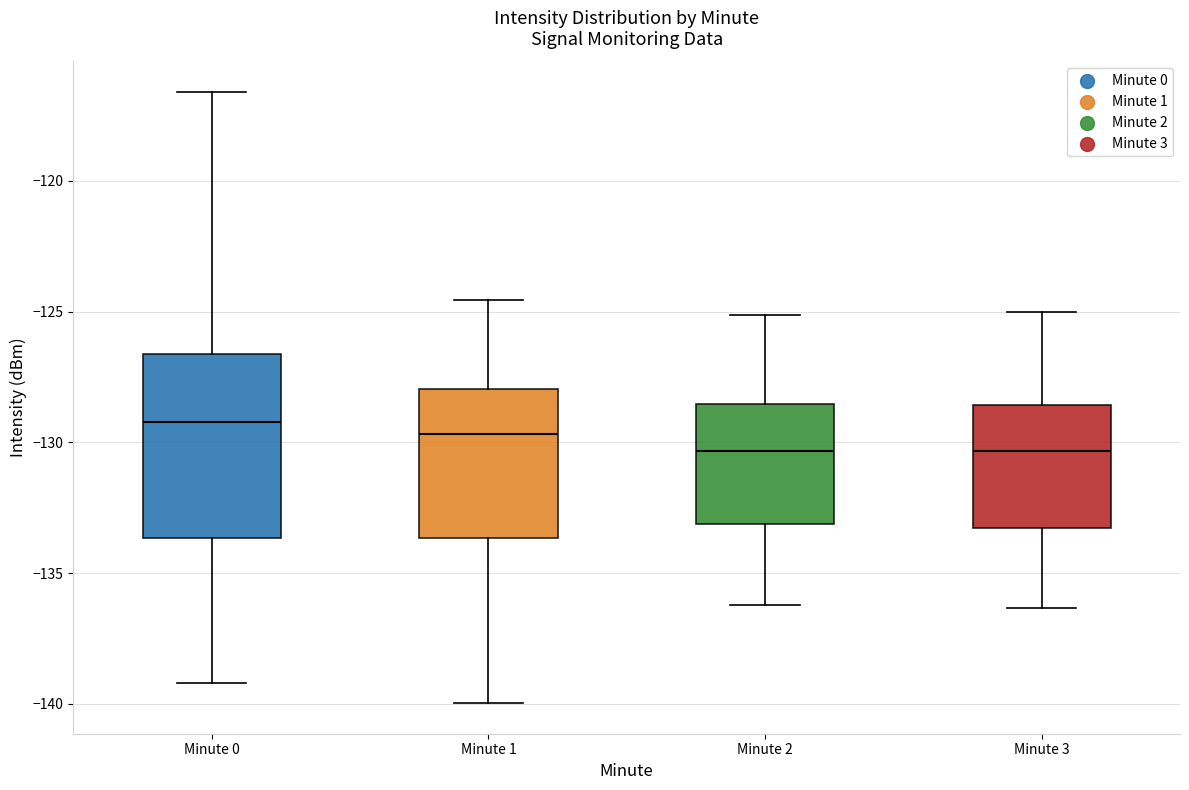

Where is the lower edge of the box for Minute 2 on the y-axis? The values are not printed on the chart, so give them approximately, as read against the axis.

-133.0